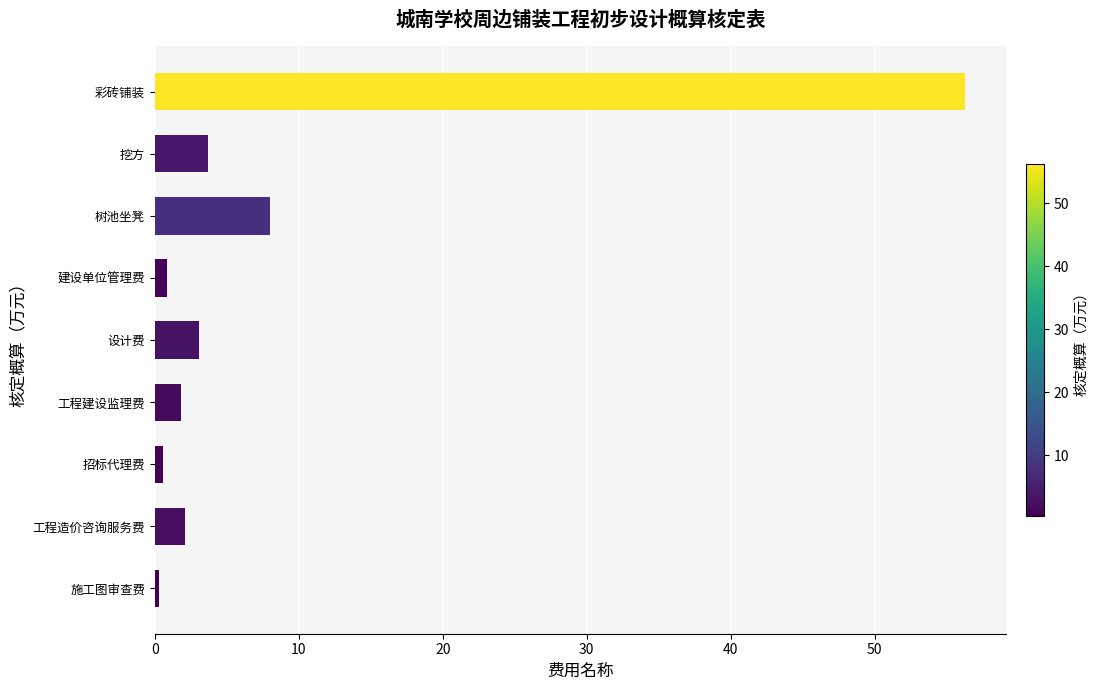

What is the greatest value displayed?

56.3